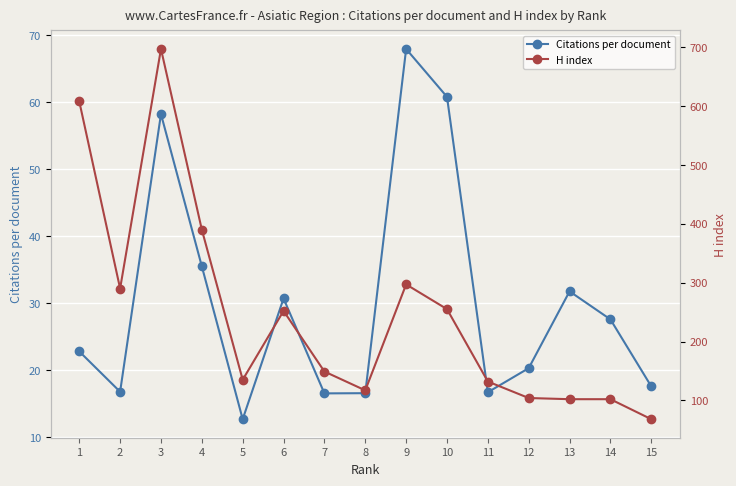

The H index series shows 290.0 at 2. True or false?

True